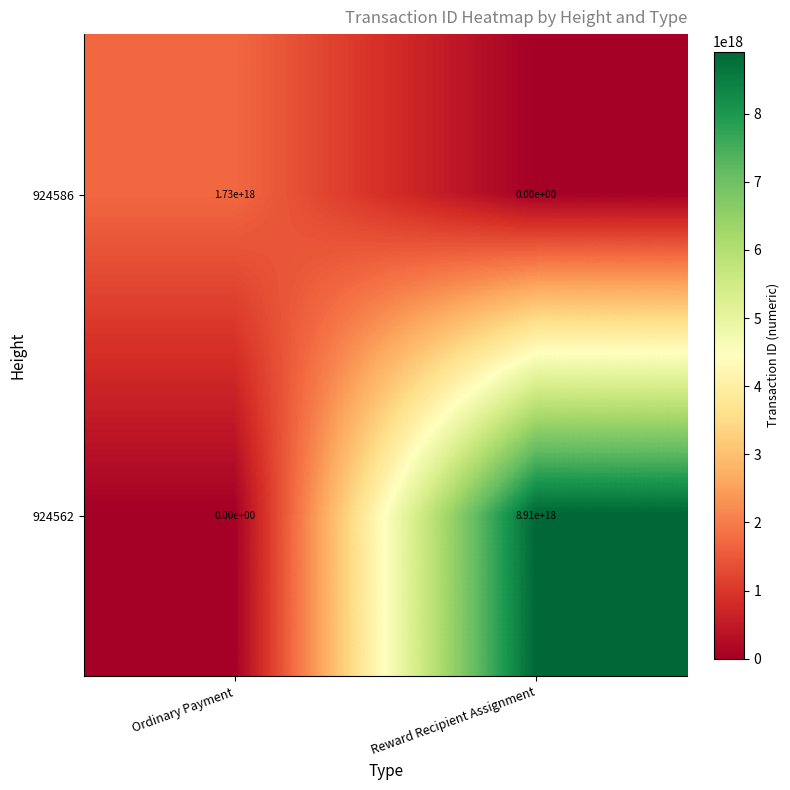

Rank the series by their maximum value, from lowest to highest.

924586, 924562